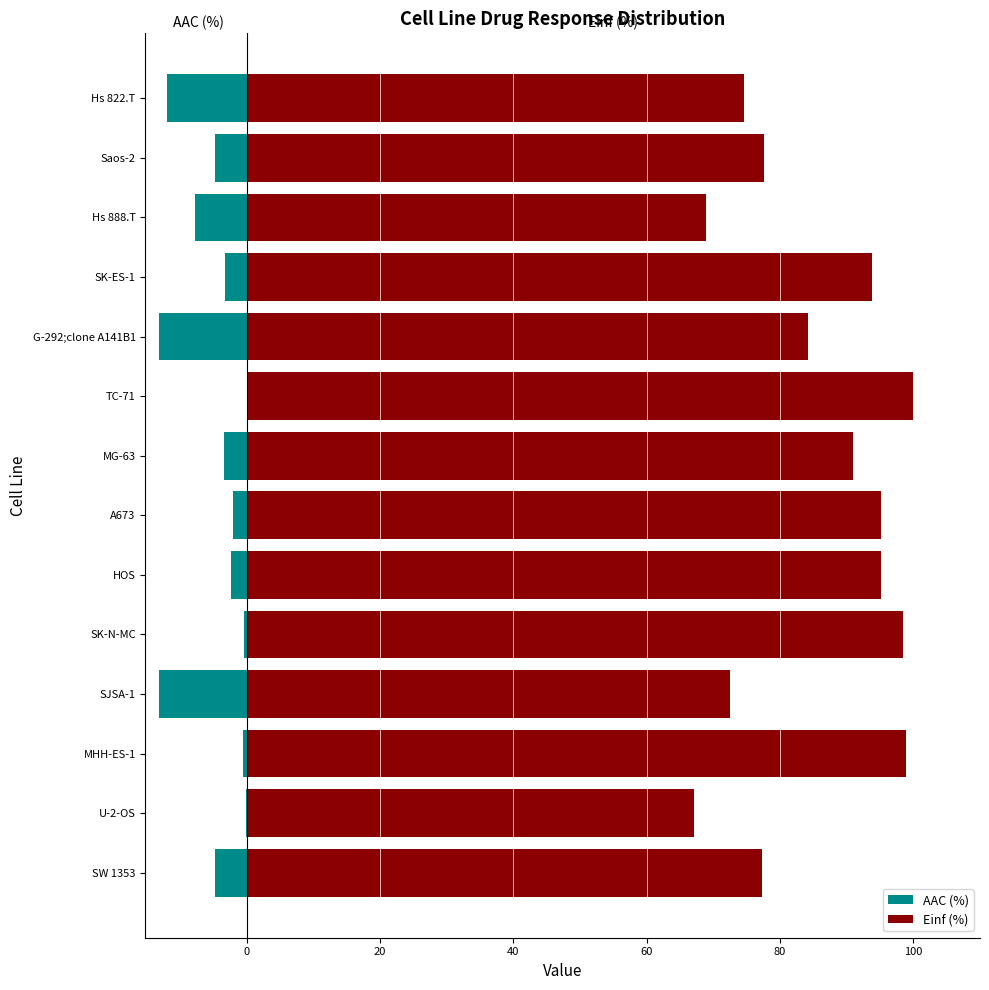

What is the smallest value displayed?

-13.2